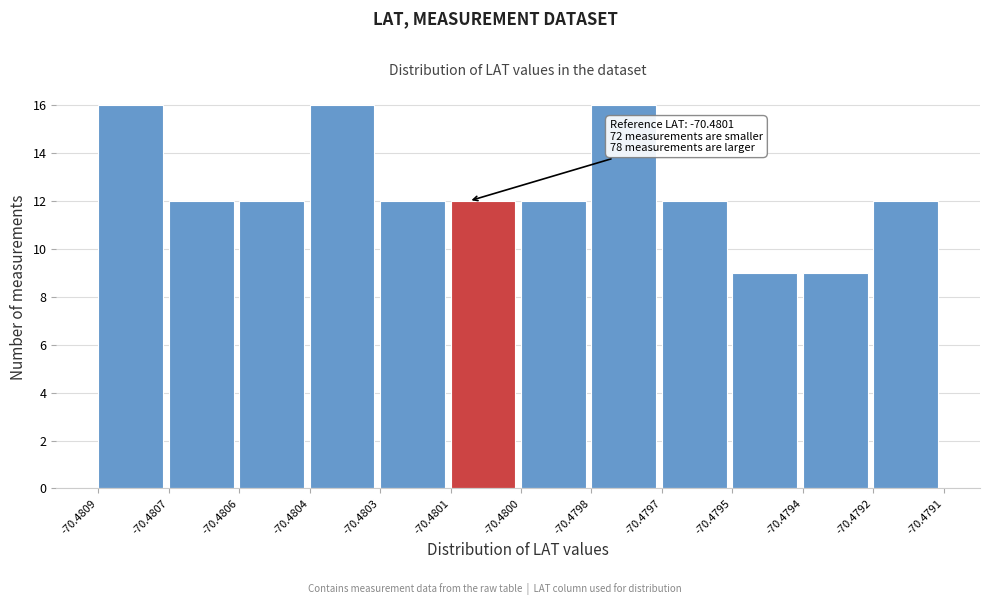

Reading right to left, list all the values displayed in this chart.

12	9	9	12	16	12	12	12	16	12	12	16